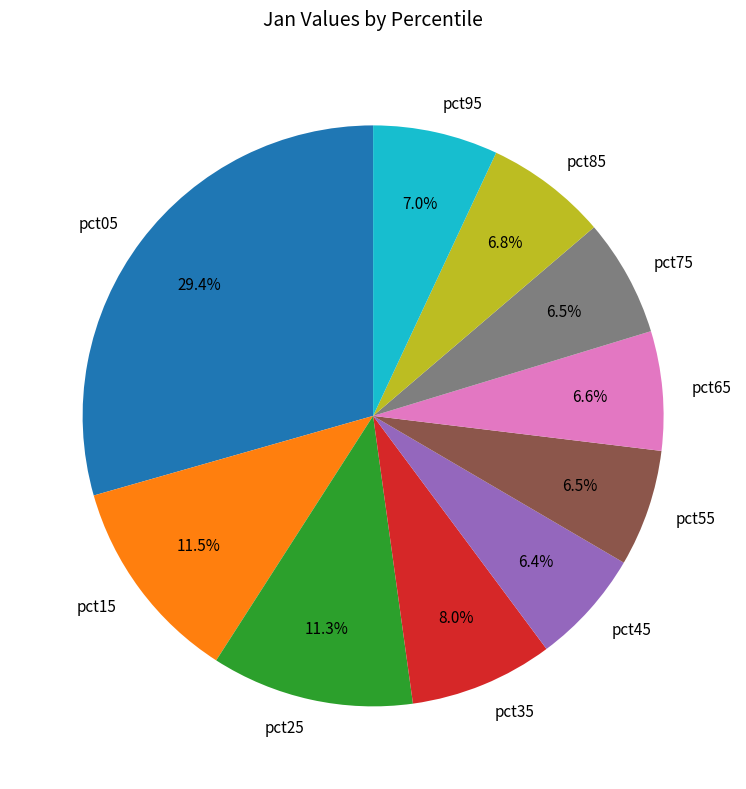

The pct15 slice represents 5% of the pie. True or false?

False